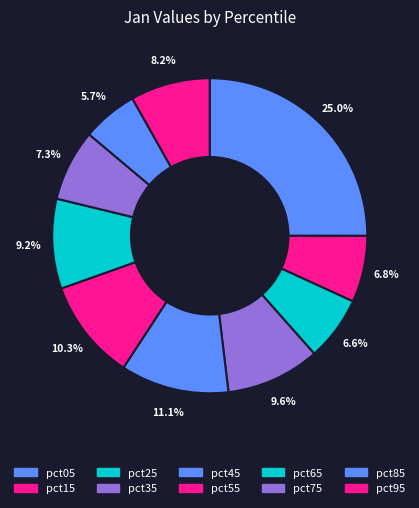

Is pct55 the majority of the pie?

No